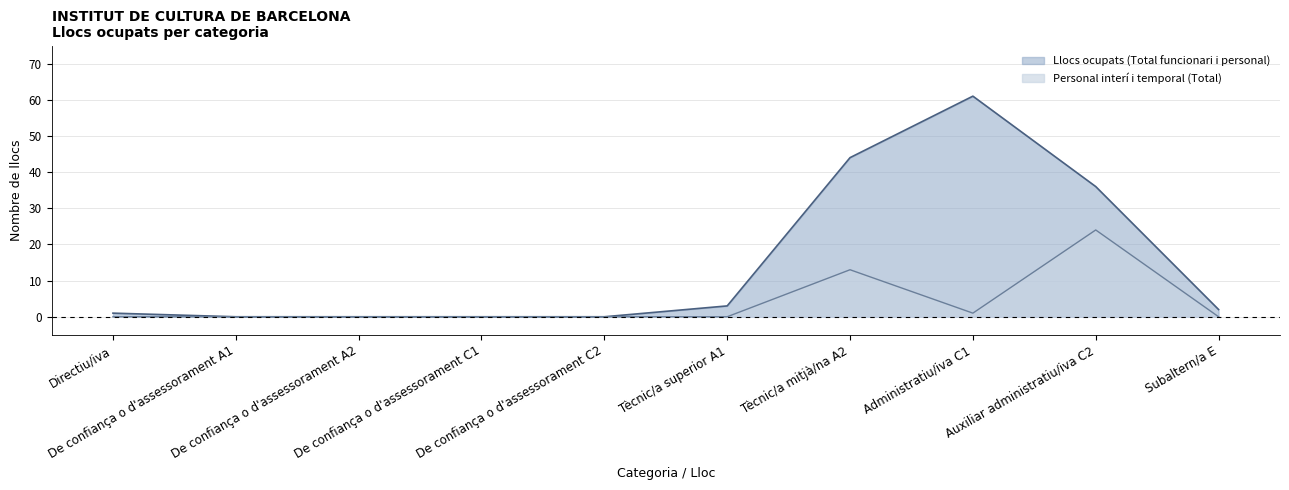

What is the difference between the maximum and minimum values in the Personal interí i temporal (Total) series?

24